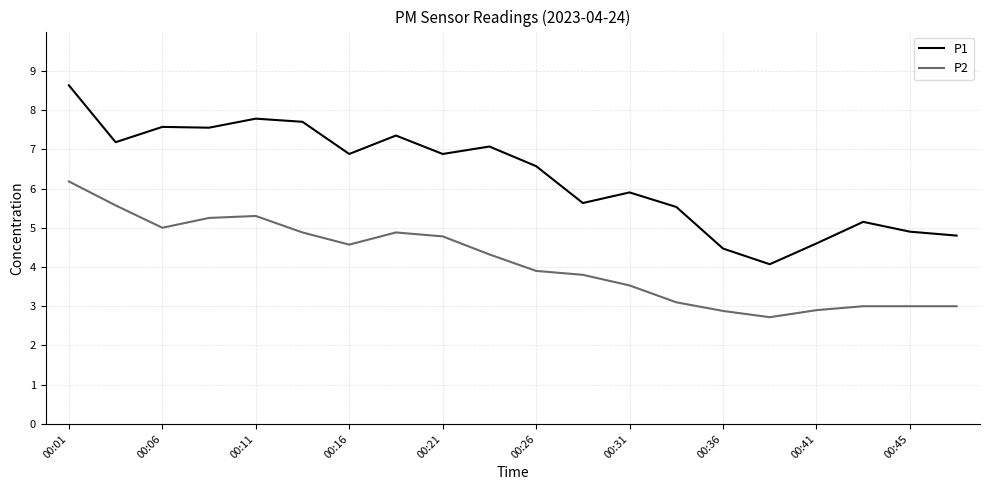

What is the lowest value of the P2 series?

2.7